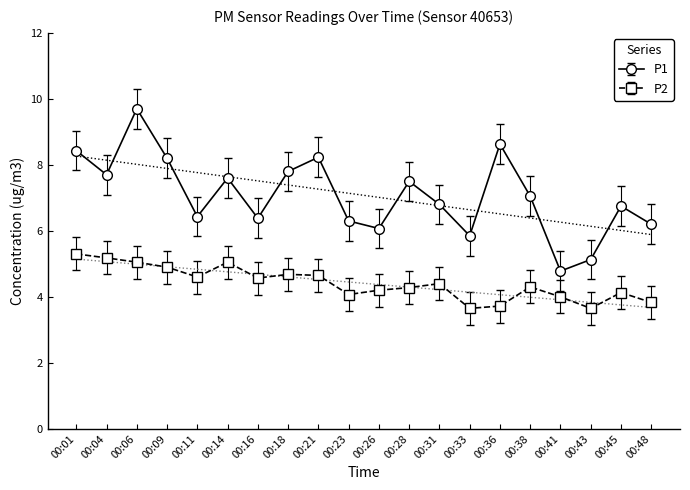

List the series in order of their peak value, lowest first.

P2, P1